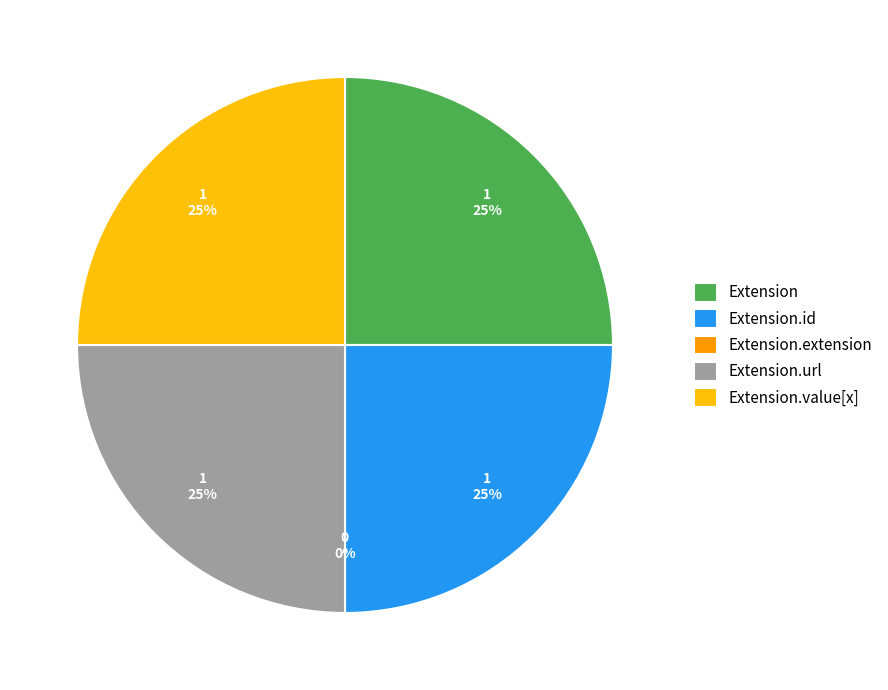

Combined, what portion of the pie is Extension.value[x] and Extension.url?

50.0%